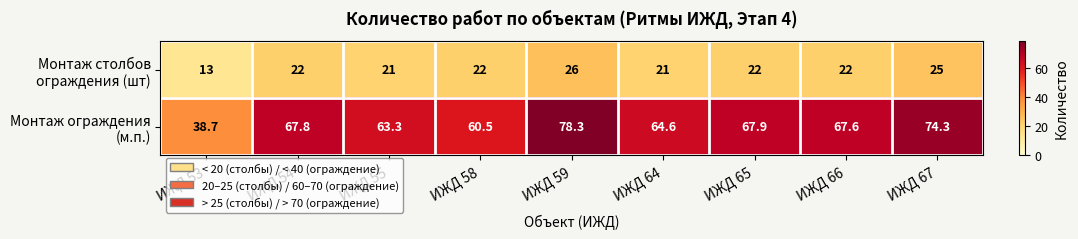

Count the number of data series in this chart.

2